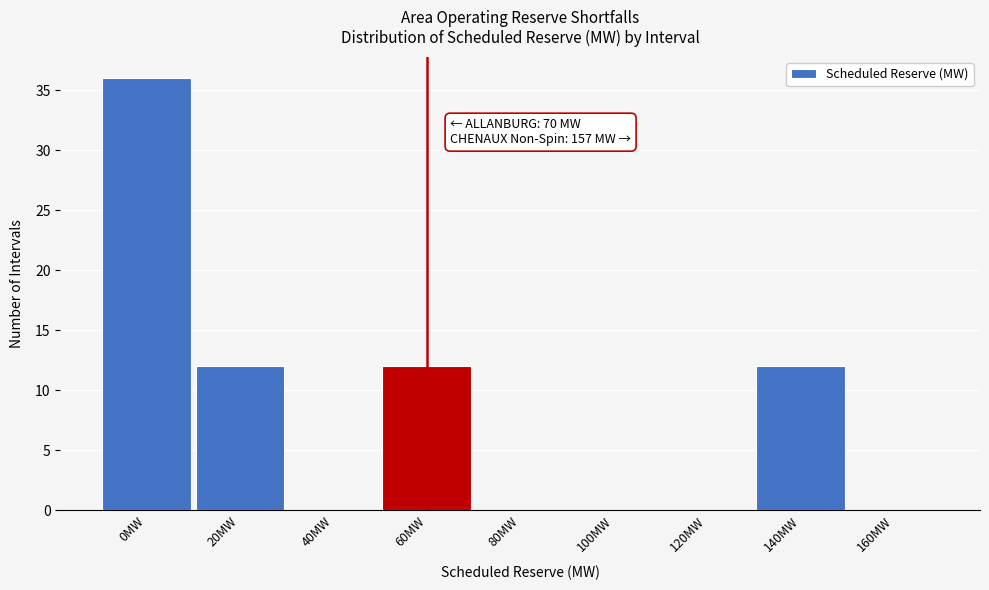

Reading right to left, what are all the values shown in this chart?

160MW=0	140MW=12	120MW=0	100MW=0	80MW=0	60MW=12	40MW=0	20MW=12	0MW=36